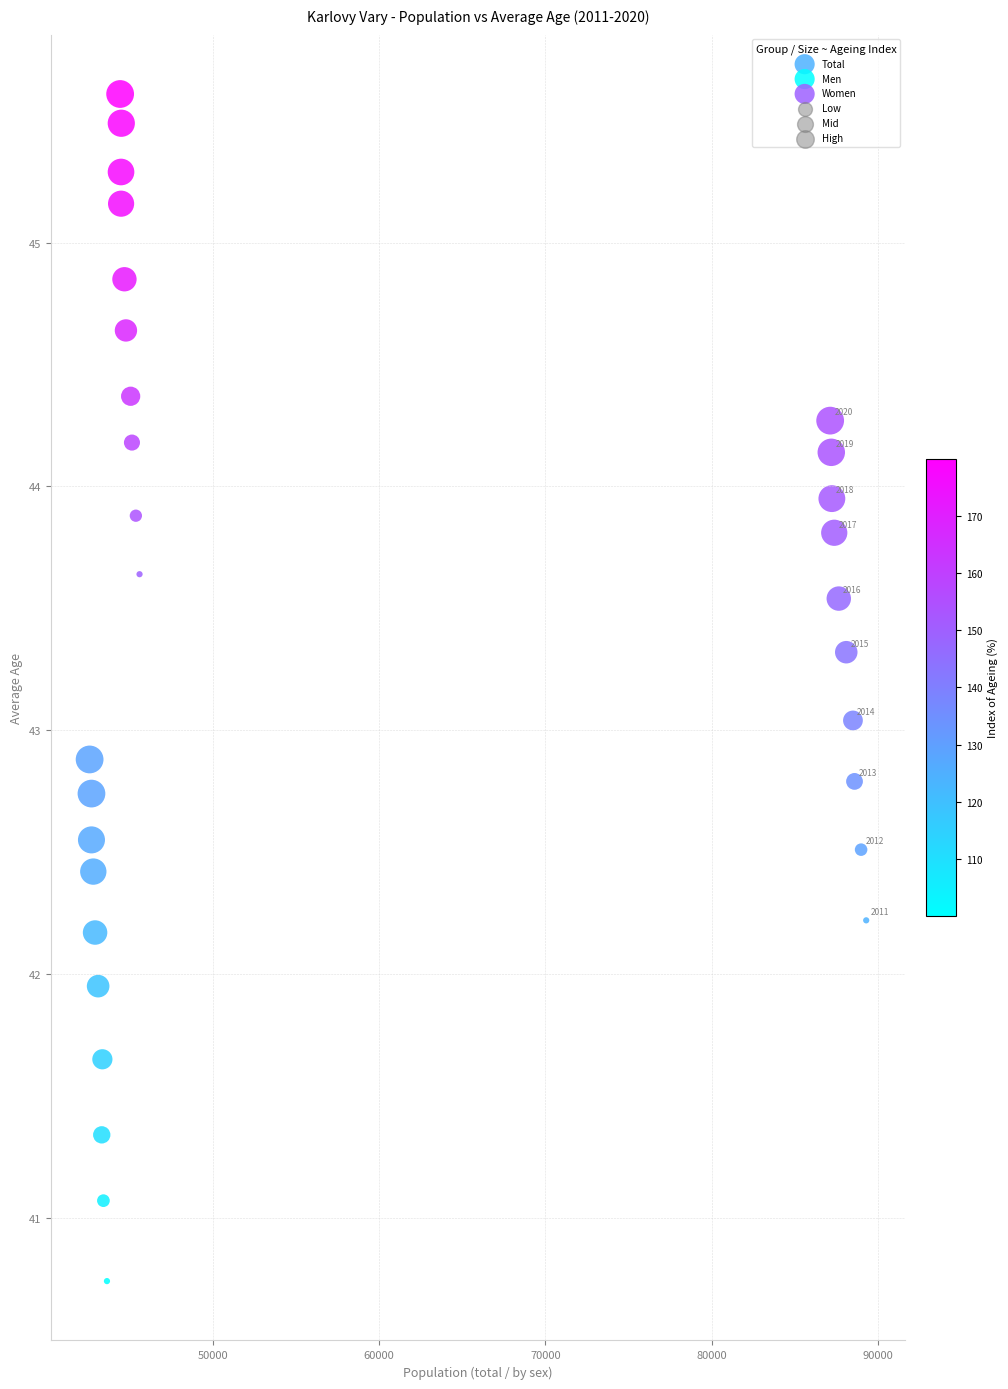

Which series contains the highest Y value?

Women